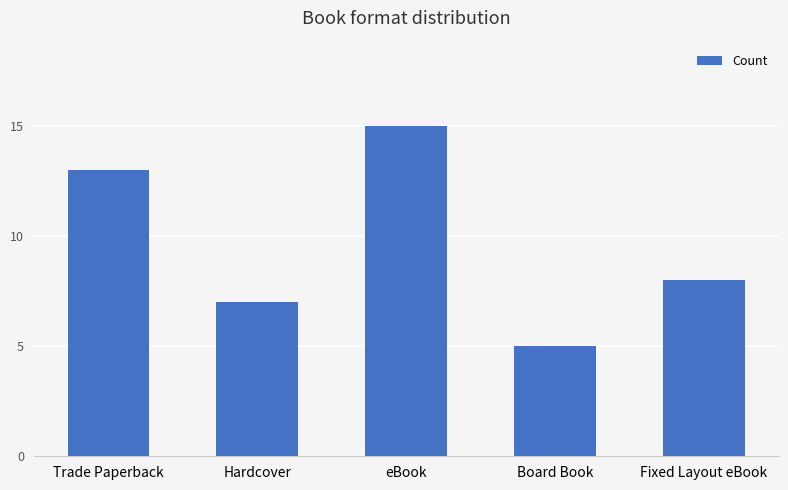

What is the value of the 4th bar from the left?

5